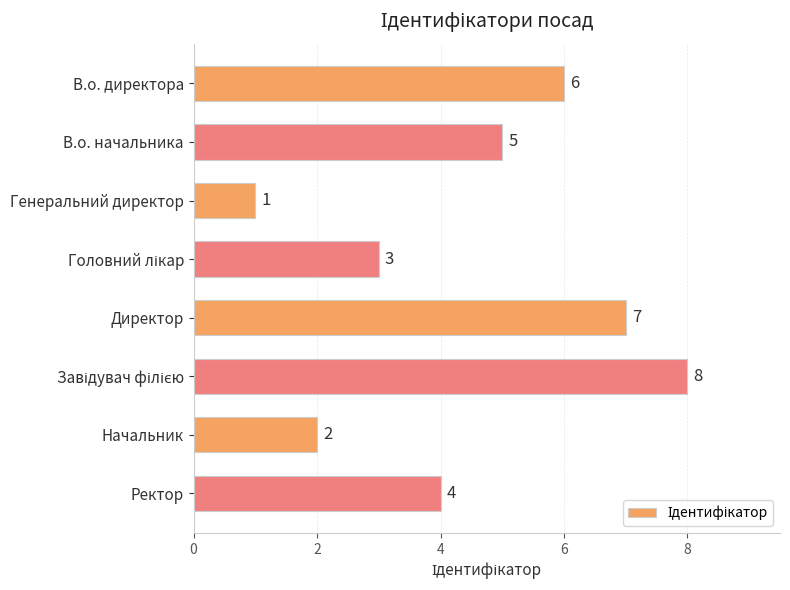

What is the difference between the second highest and second lowest values?

5